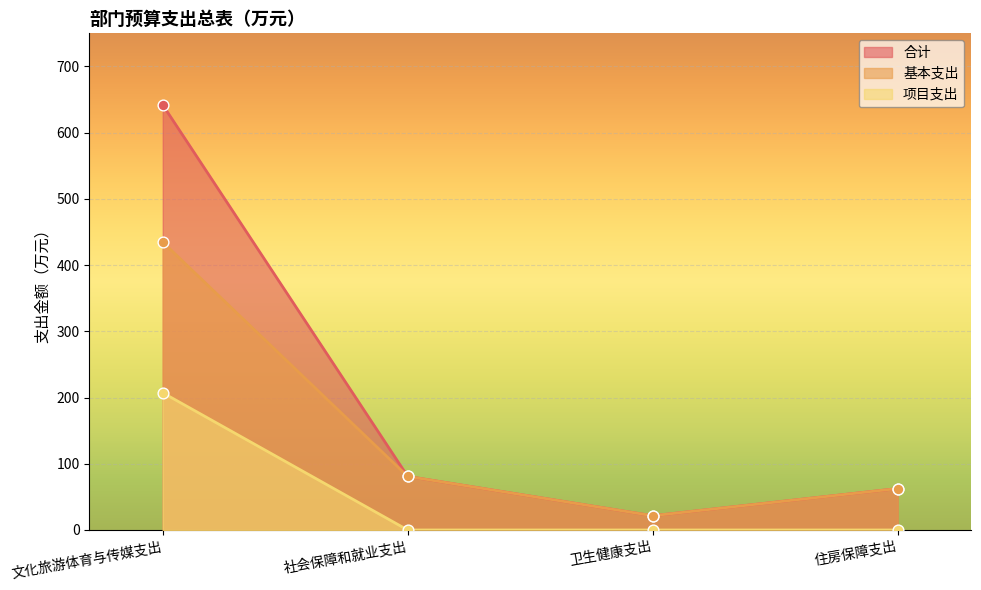

Which series has the widest spread of Y values?

合计